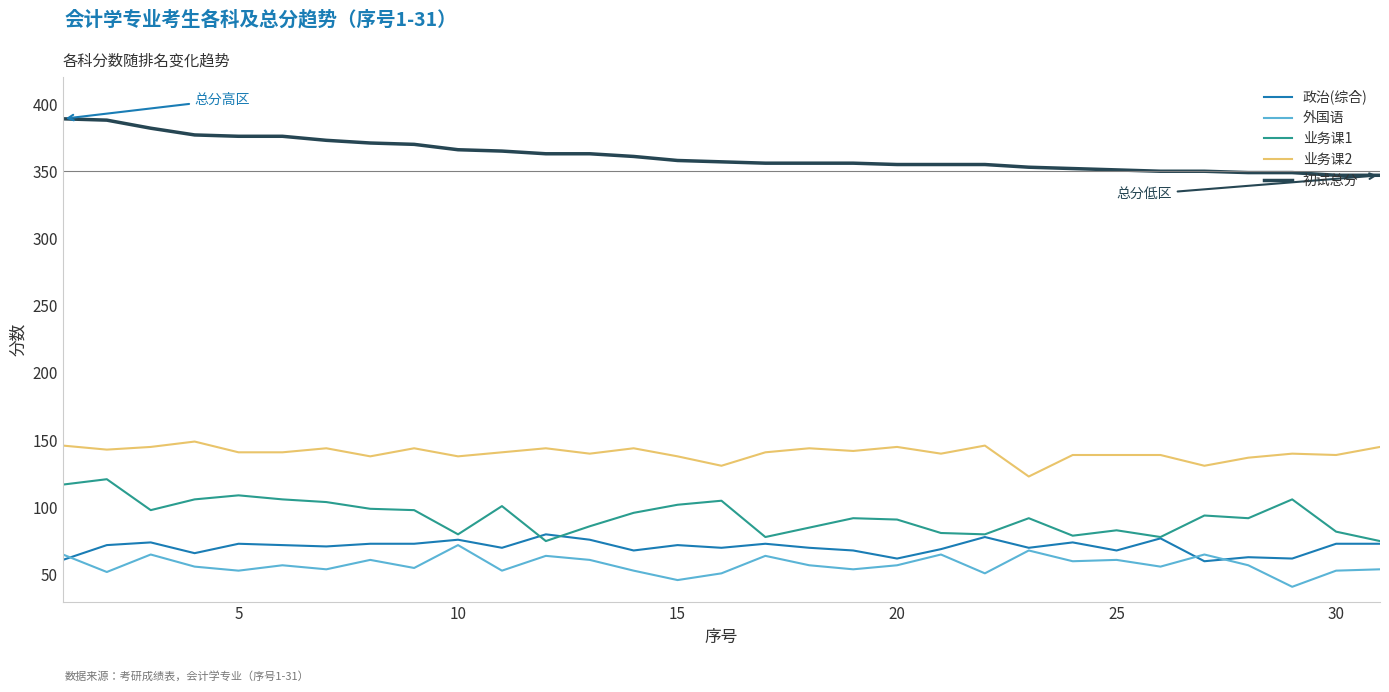

After their last crossing, which series has the higher values: 外国语 or 政治(综合)?

政治(综合)